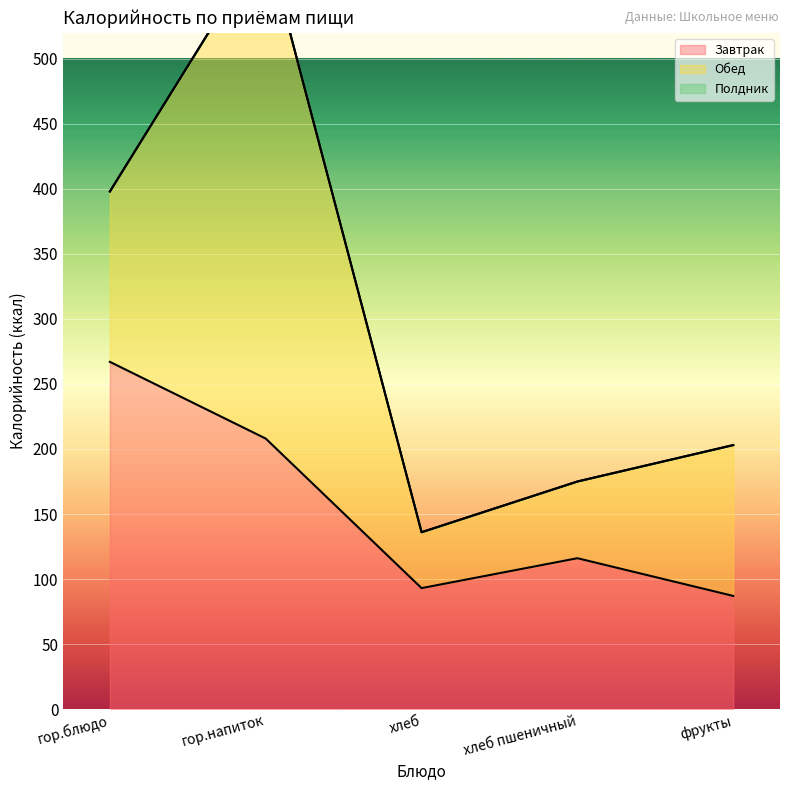

Does the chart display data point markers on the line(s)?

No